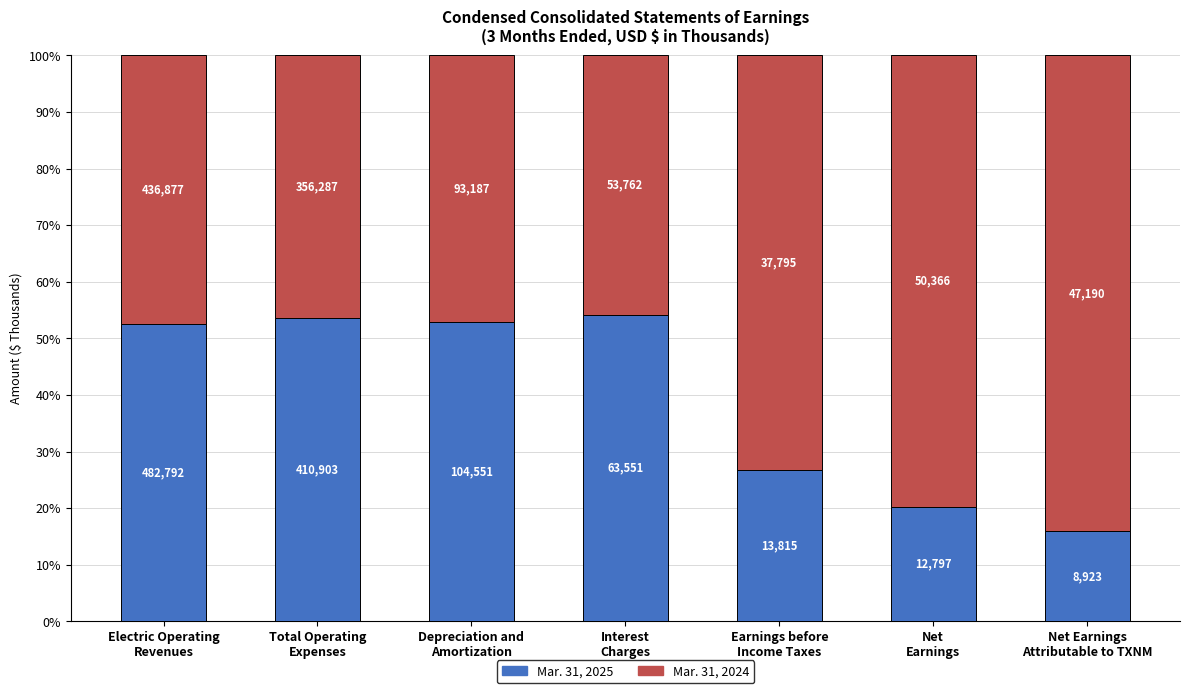

Are the bars horizontal?

No